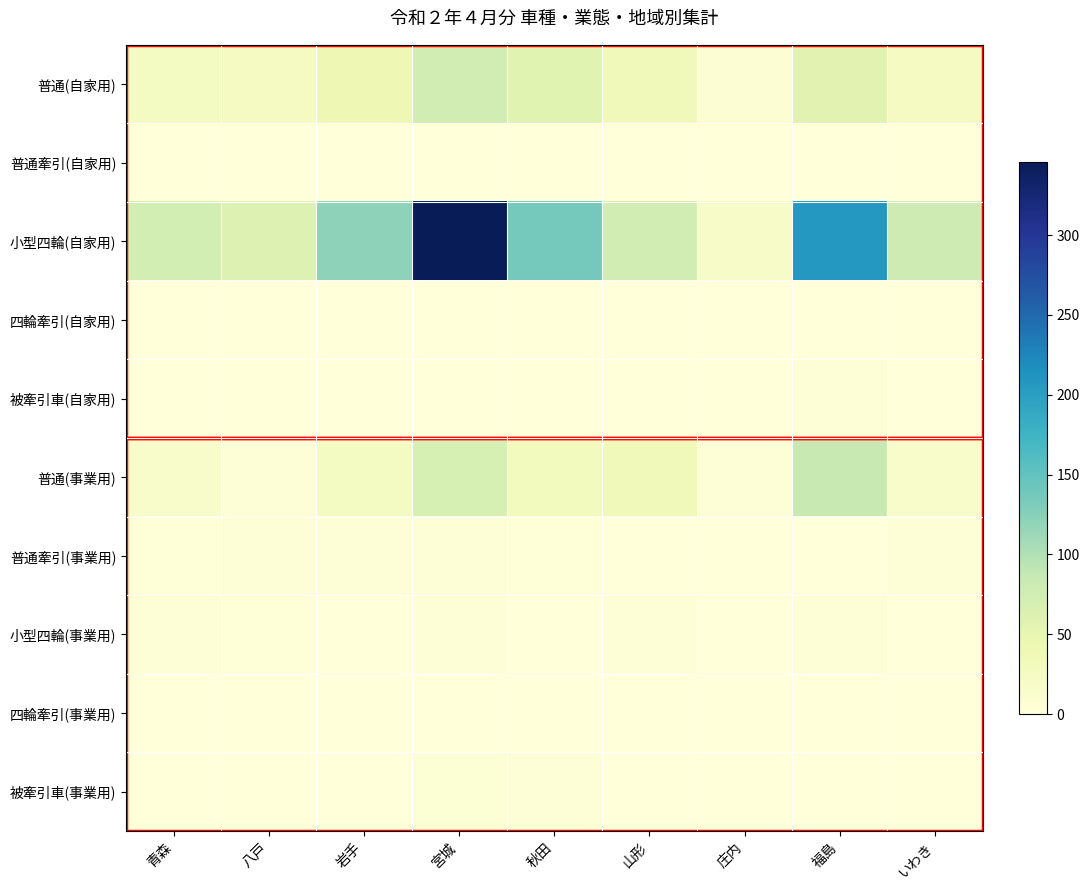

Which series changed the most between 青森 and 庄内?

小型四輪(自家用)